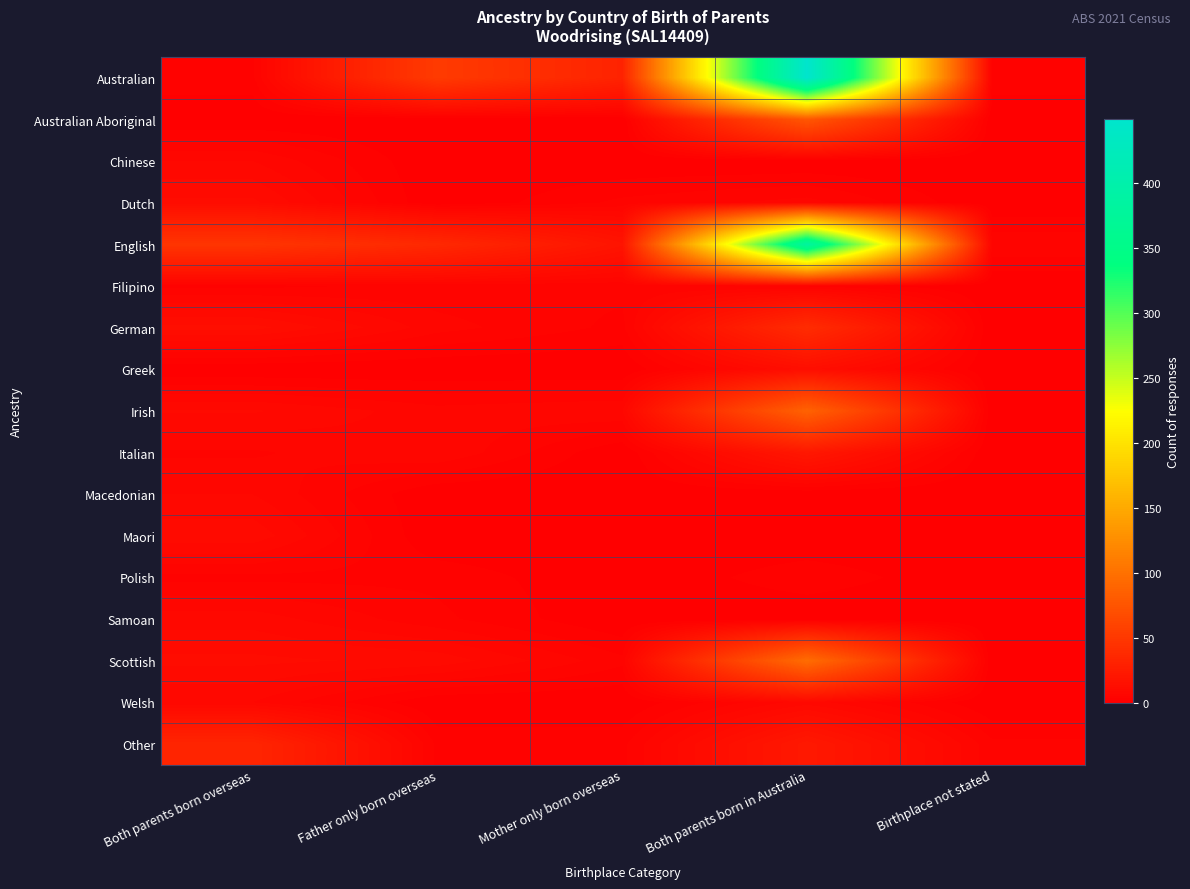

What is the spread (max minus min) of values at Mother only born overseas?

31